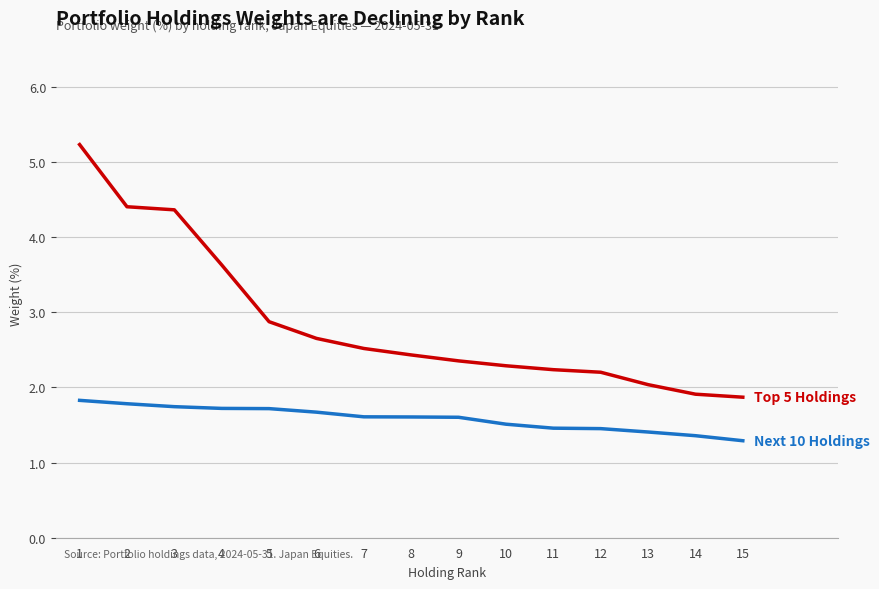

What is the difference between the highest and lowest values at 13?

0.6